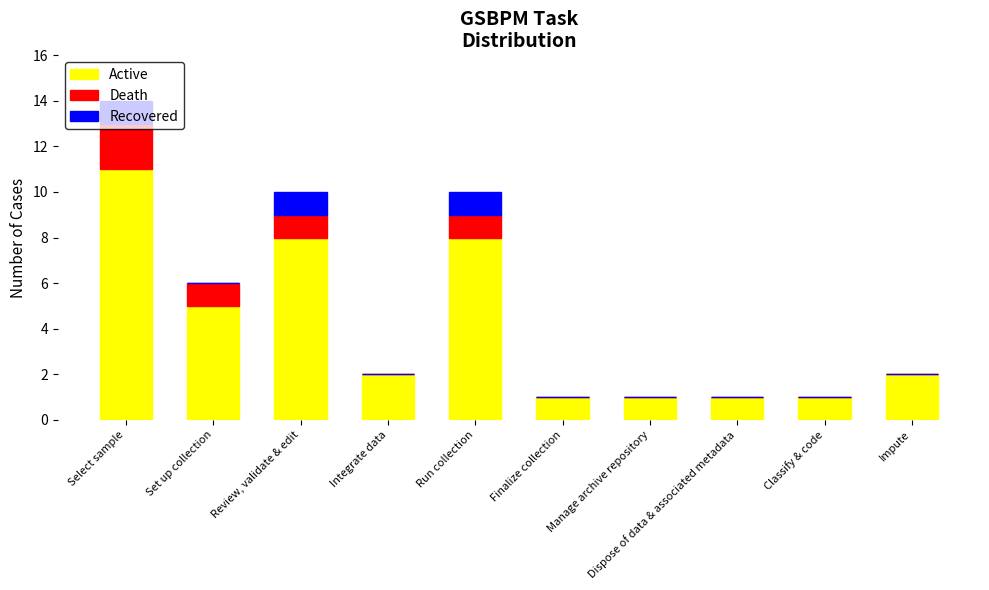

Where is Active nearest to the value 6?

Set up collection